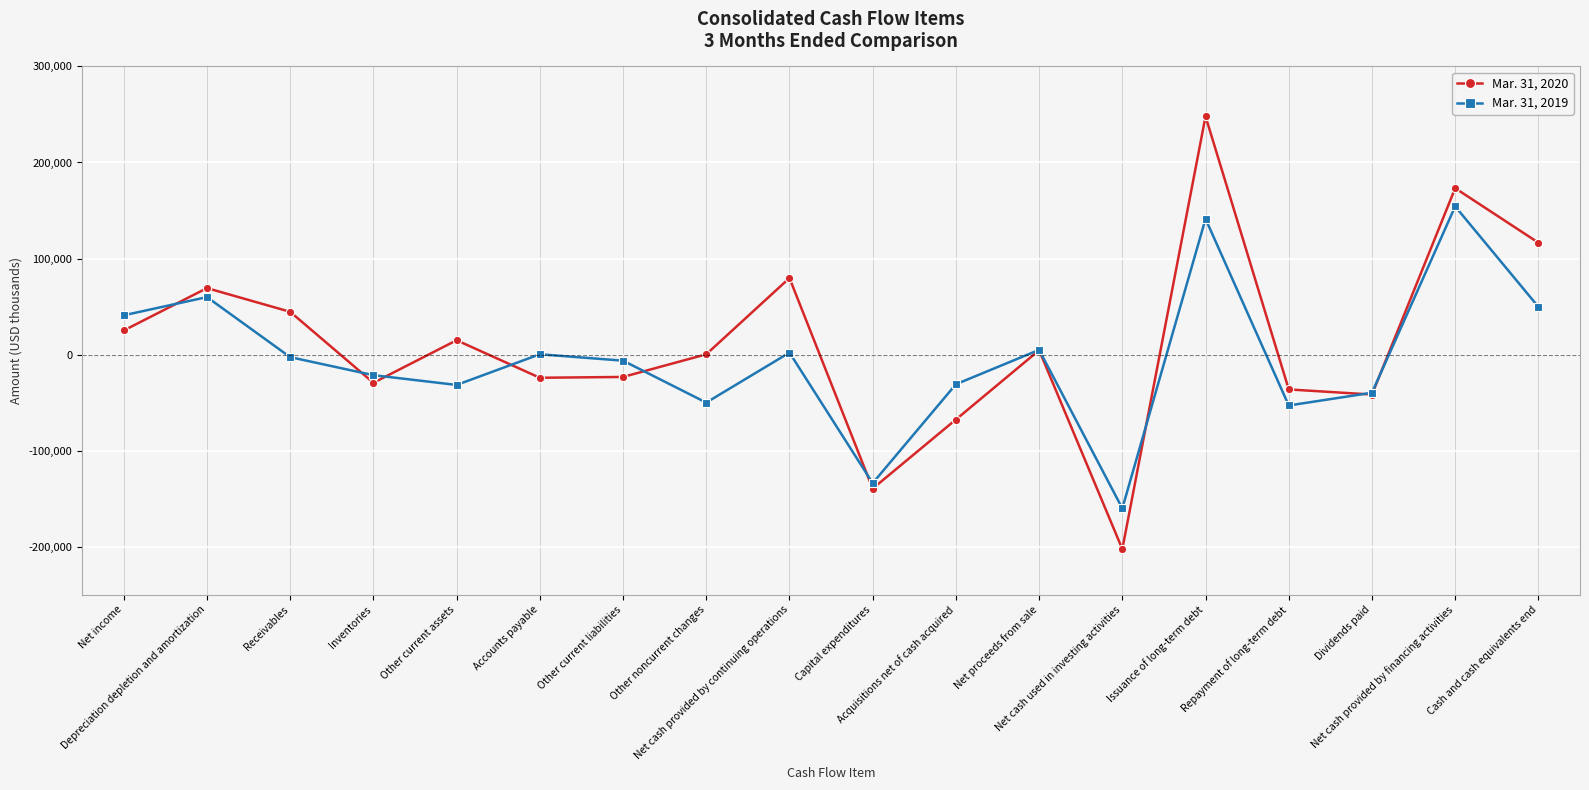

Which series has the largest total across all categories?

Mar. 31, 2020